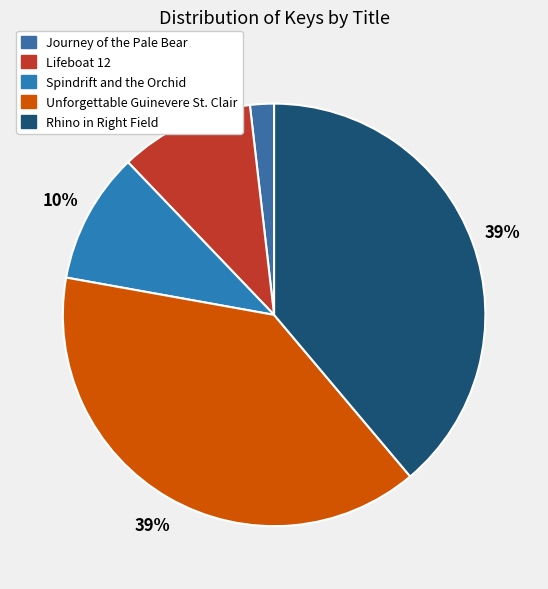

Which category has the biggest portion of the pie?

Unforgettable Guinevere St. Clair